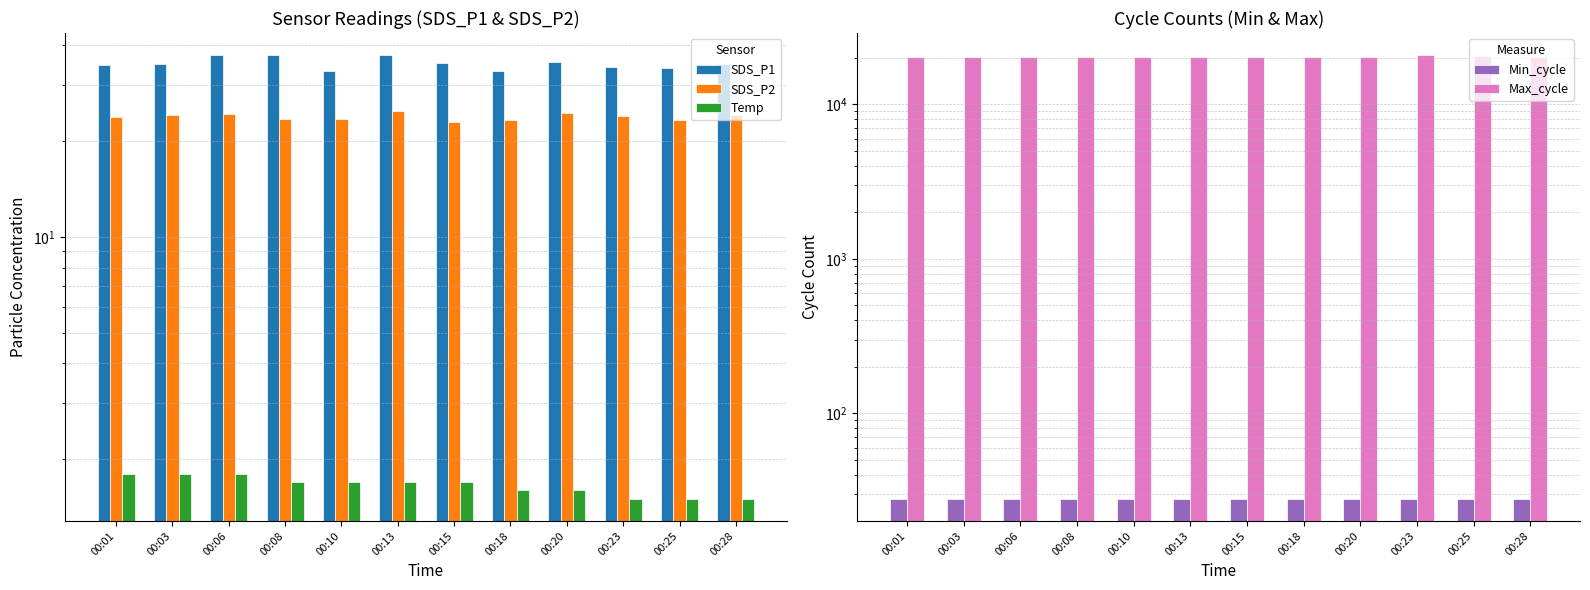

What is the sum of all SDS_P2 values?

286.2